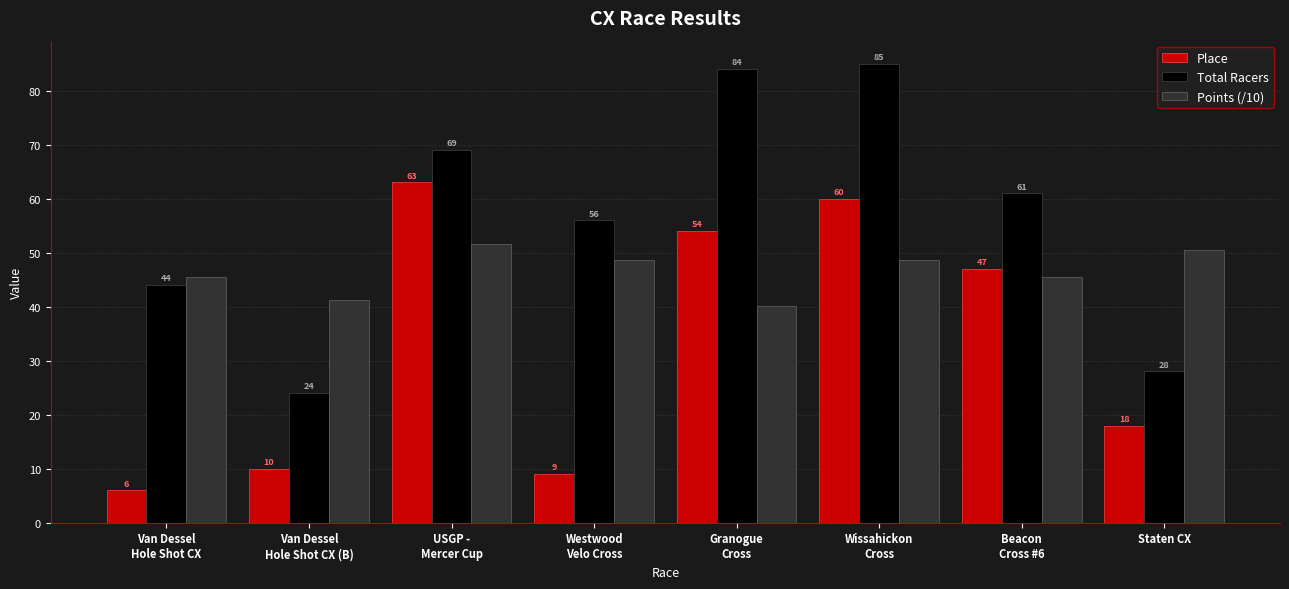

What is the sum of all Total Racers values?

451.0